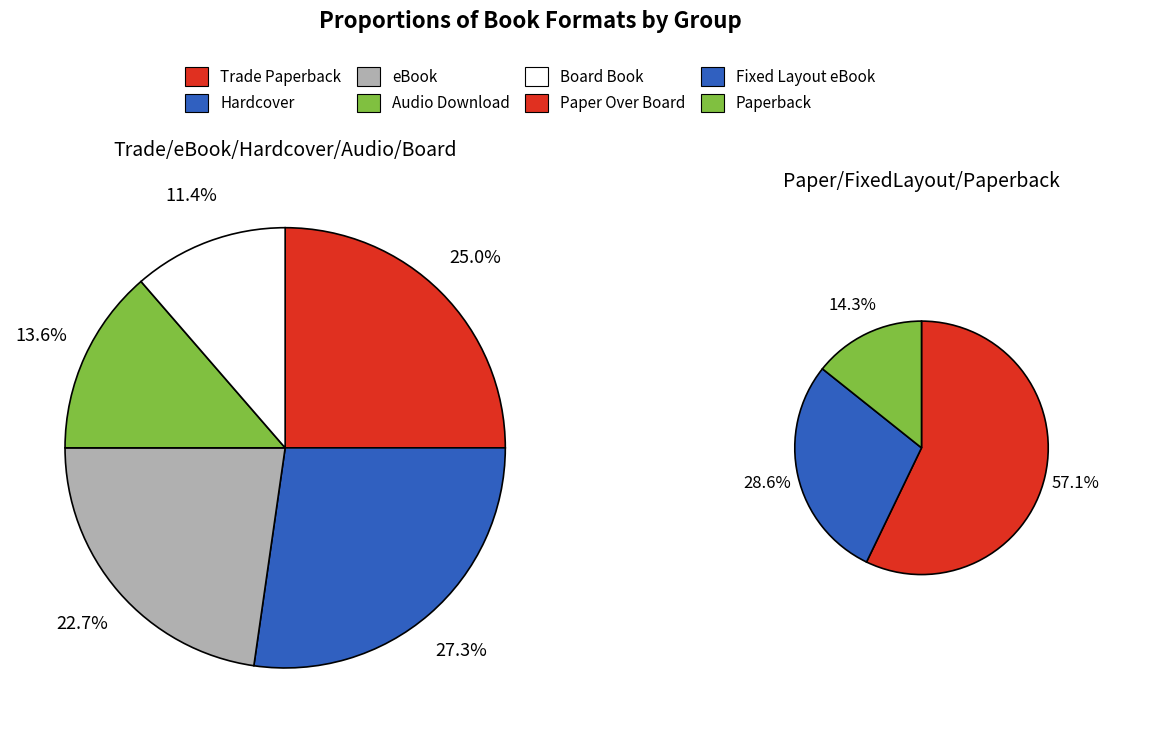

True or false: Board Book accounts for 1% of the total.

False